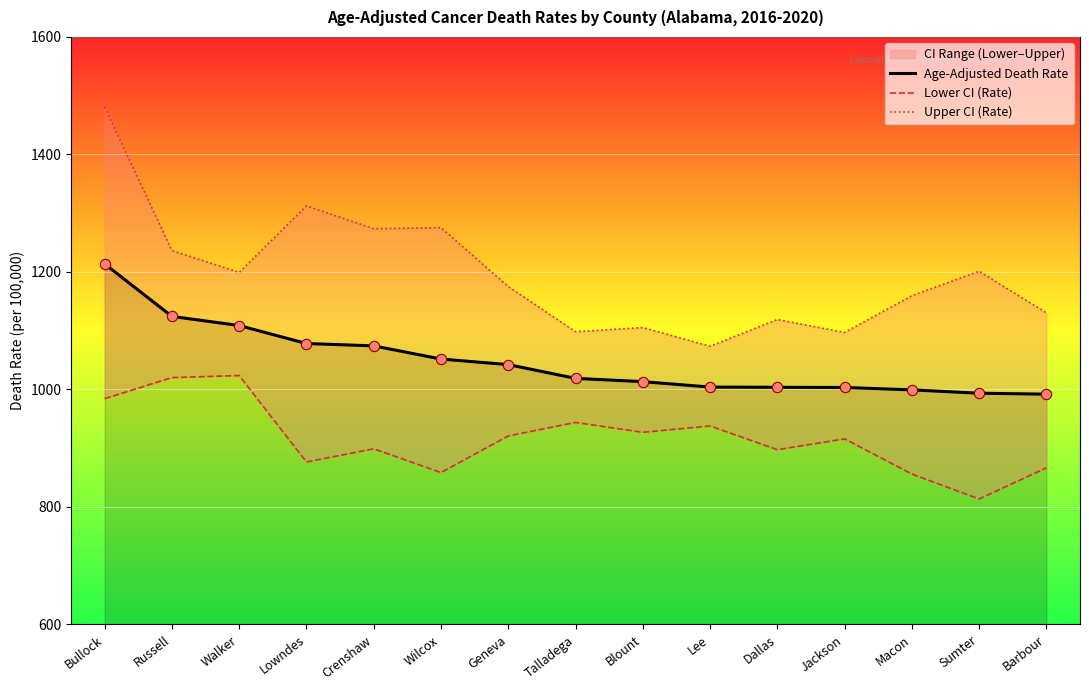

Which series contains the highest Y value?

Upper CI (Rate)